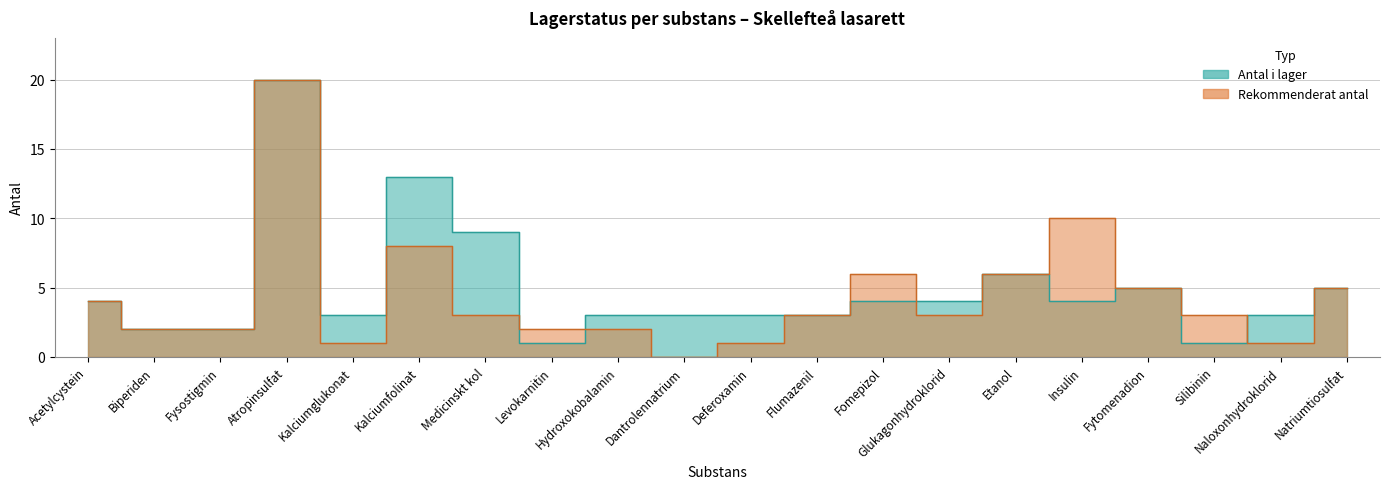

Between Deferoxamin and Naloxonhydroklorid, which series saw the biggest shift?

Antal i lager